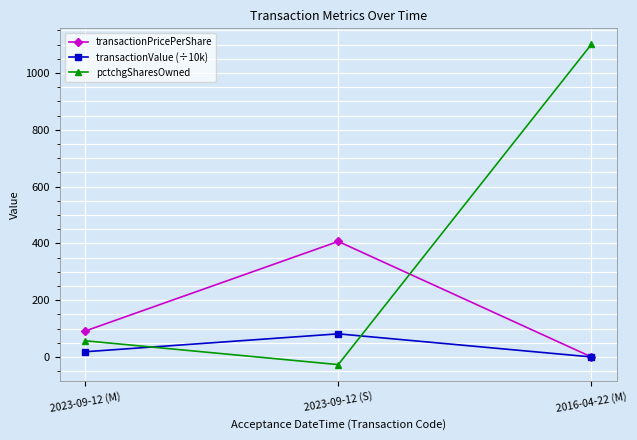

At which category is the sum across all series the highest?

2016-04-22 (M)